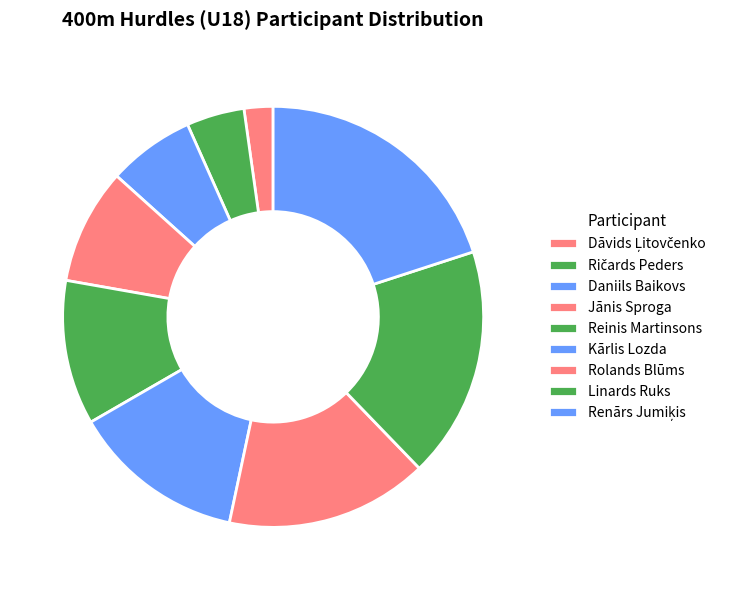

To the nearest percent, what percentage of the pie is Reinis Martinsons?

11%